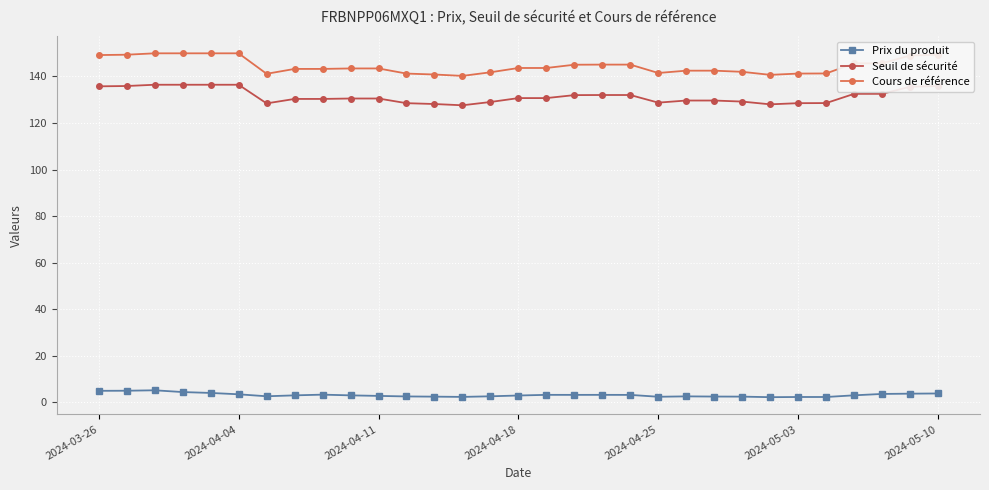

What is the average value of the Seuil de sécurité series?

131.5